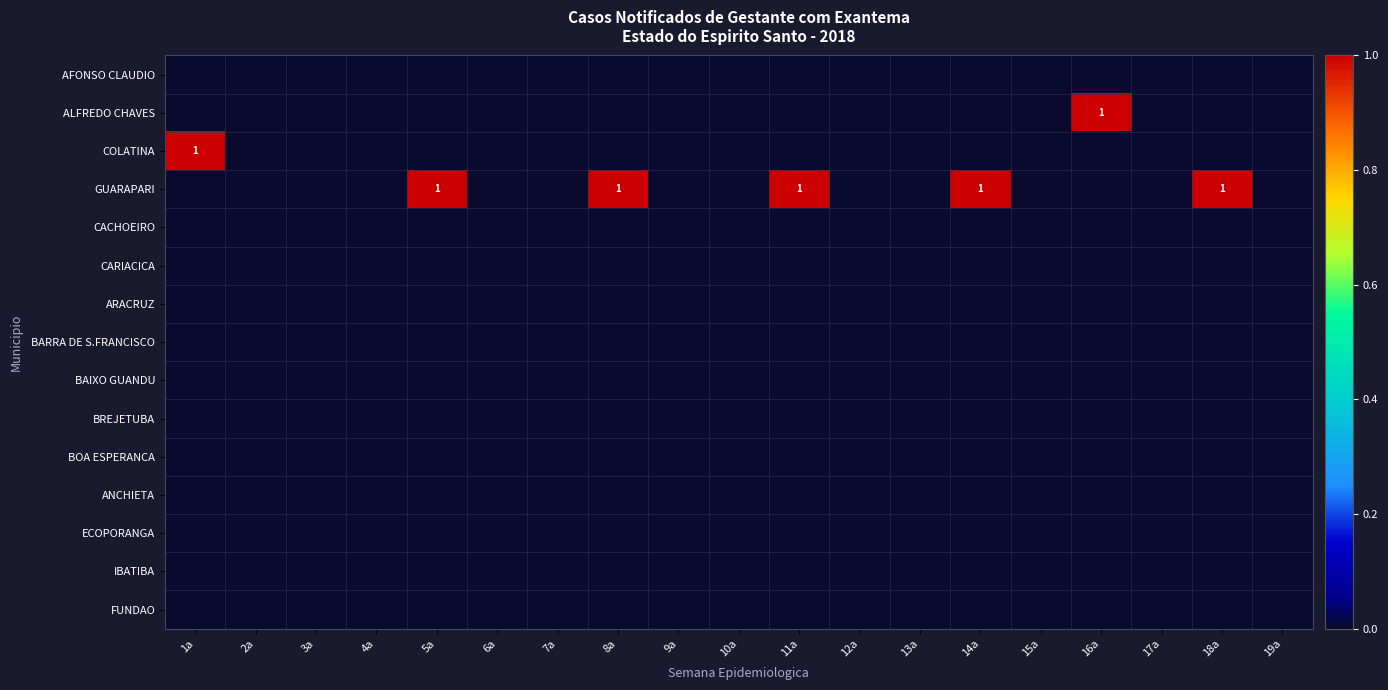

What is the difference between the GUARAPARI values at 9a and 8a?

1